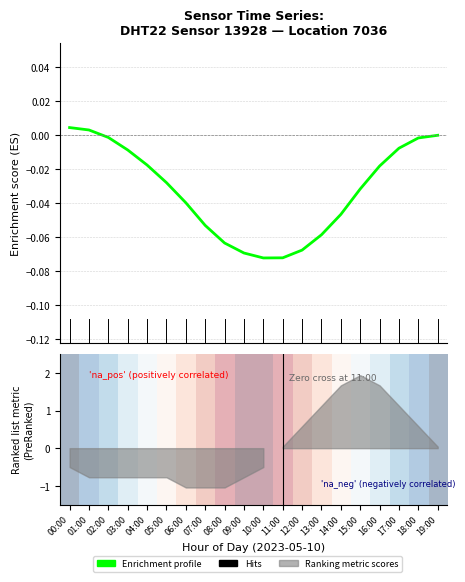

Which has a higher value, 00:00 or 03:00?

00:00